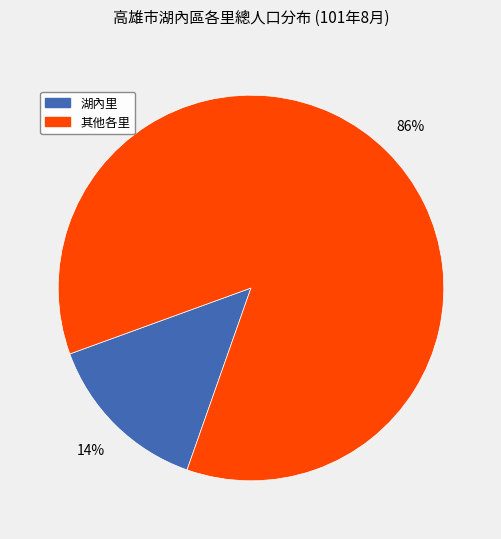

Is there a majority slice in this chart?

Yes